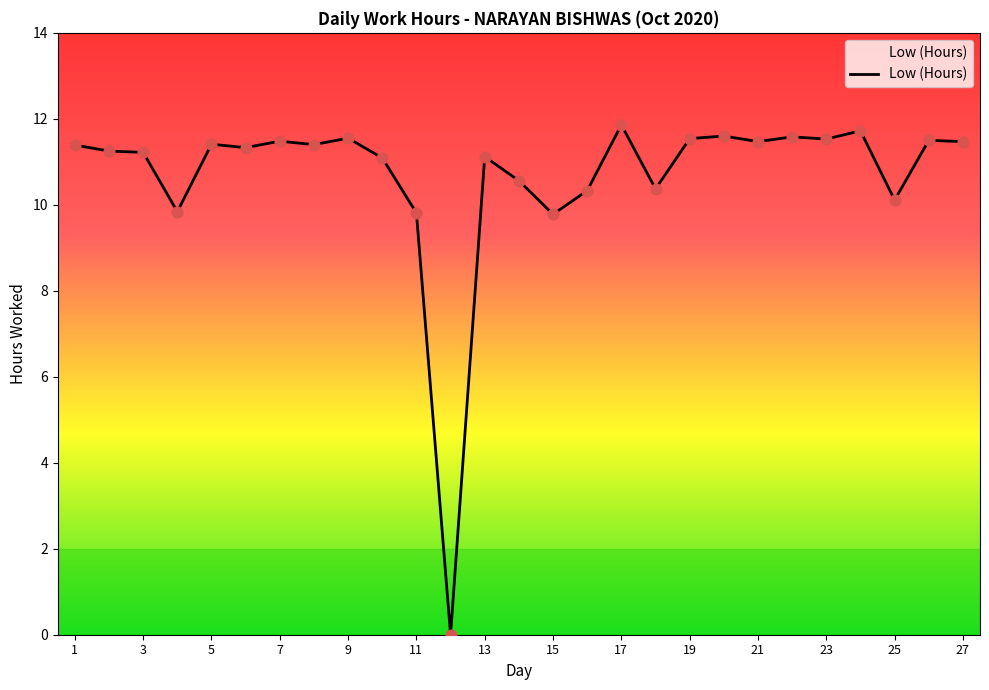

What is the difference between the maximum and minimum values?

11.9